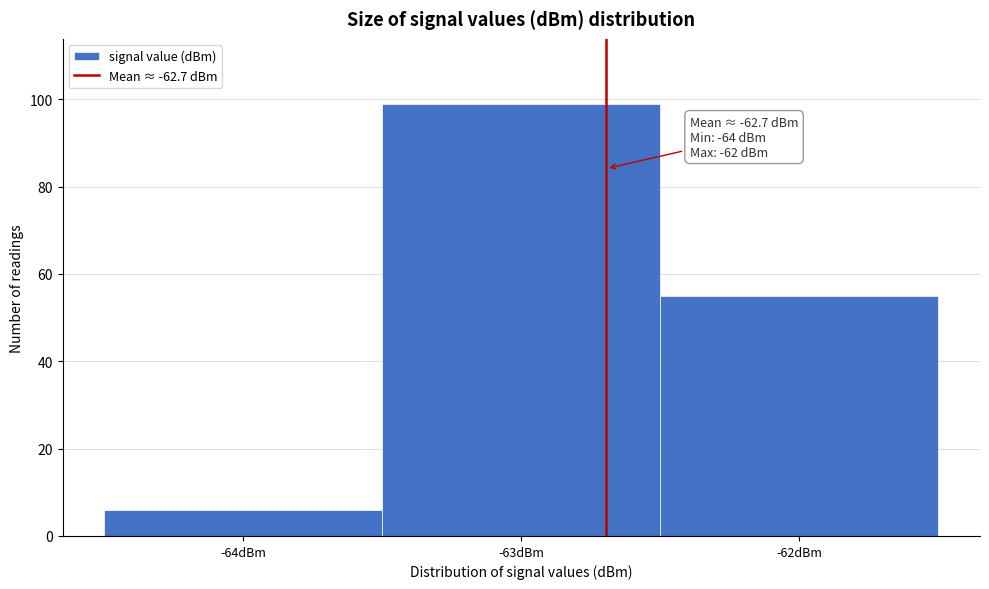

Over which range of the x-axis is the bar tallest?

-63.5 to -62.5